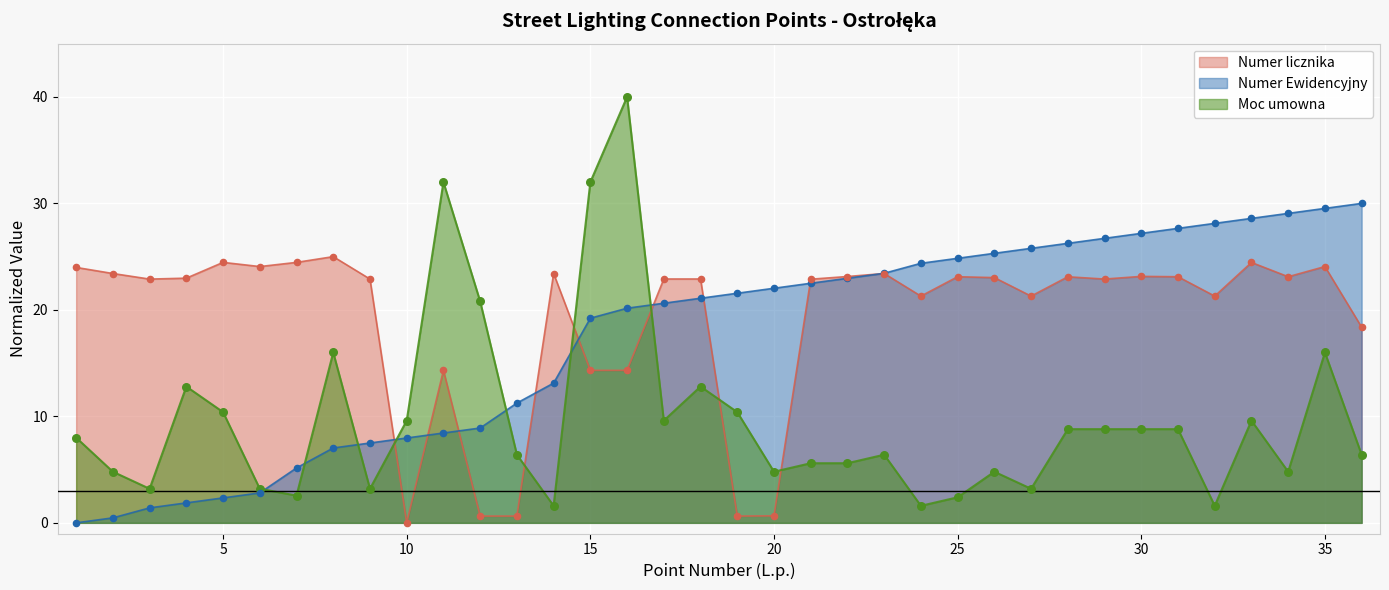

Which series reaches the minimum Y coordinate?

Numer Ewidencyjny (scaled)